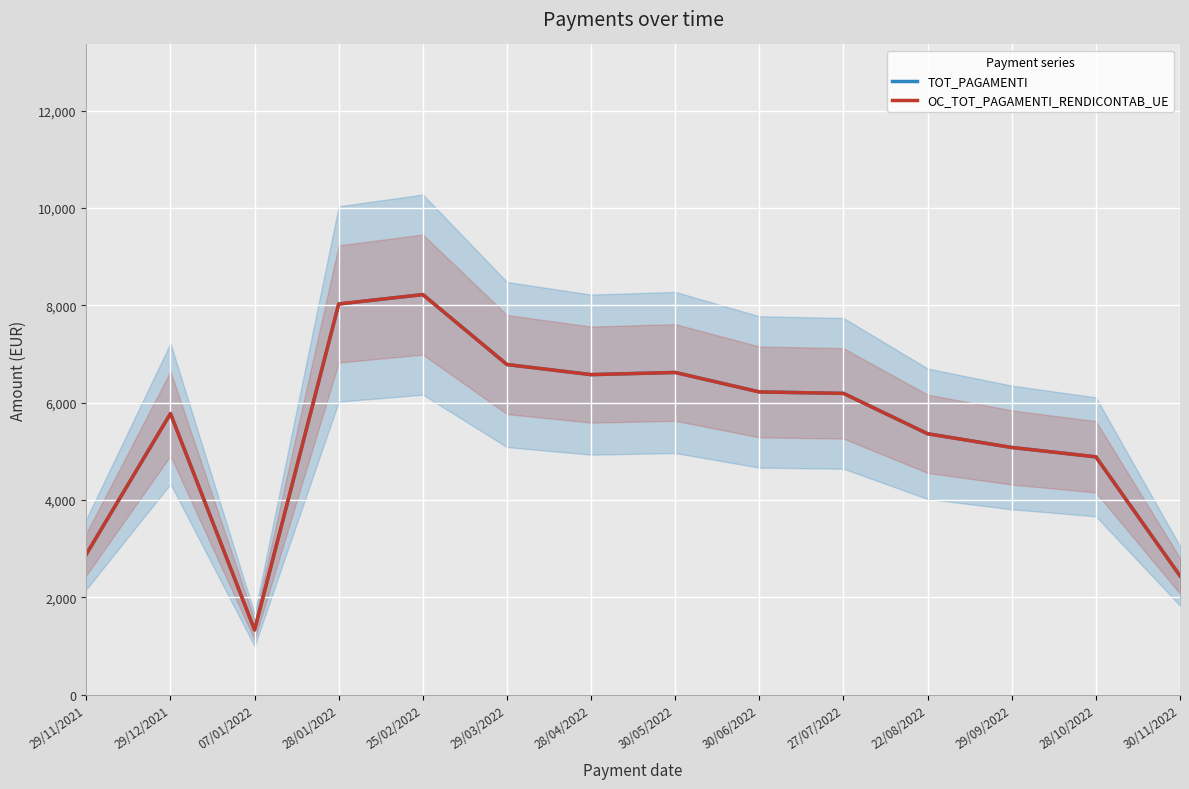

Reading left to right, extract all data points from this chart.

TOT_PAGAMENTI: 29/11/2021=2887.9	29/12/2021=5775.9	07/01/2022=1332.9	28/01/2022=8027.0	25/02/2022=8219.5	29/03/2022=6783.0	28/04/2022=6575.6	30/05/2022=6620.1	30/06/2022=6220.2	27/07/2022=6190.6	22/08/2022=5361.2	29/09/2022=5079.8	28/10/2022=4887.3	30/11/2022=2443.7
OC_TOT_PAGAMENTI_RENDICONTAB_UE: 29/11/2021=2887.9	29/12/2021=5775.9	07/01/2022=1332.9	28/01/2022=8027.0	25/02/2022=8219.5	29/03/2022=6783.0	28/04/2022=6575.6	30/05/2022=6620.1	30/06/2022=6220.2	27/07/2022=6190.6	22/08/2022=5361.2	29/09/2022=5079.8	28/10/2022=4887.3	30/11/2022=2443.7